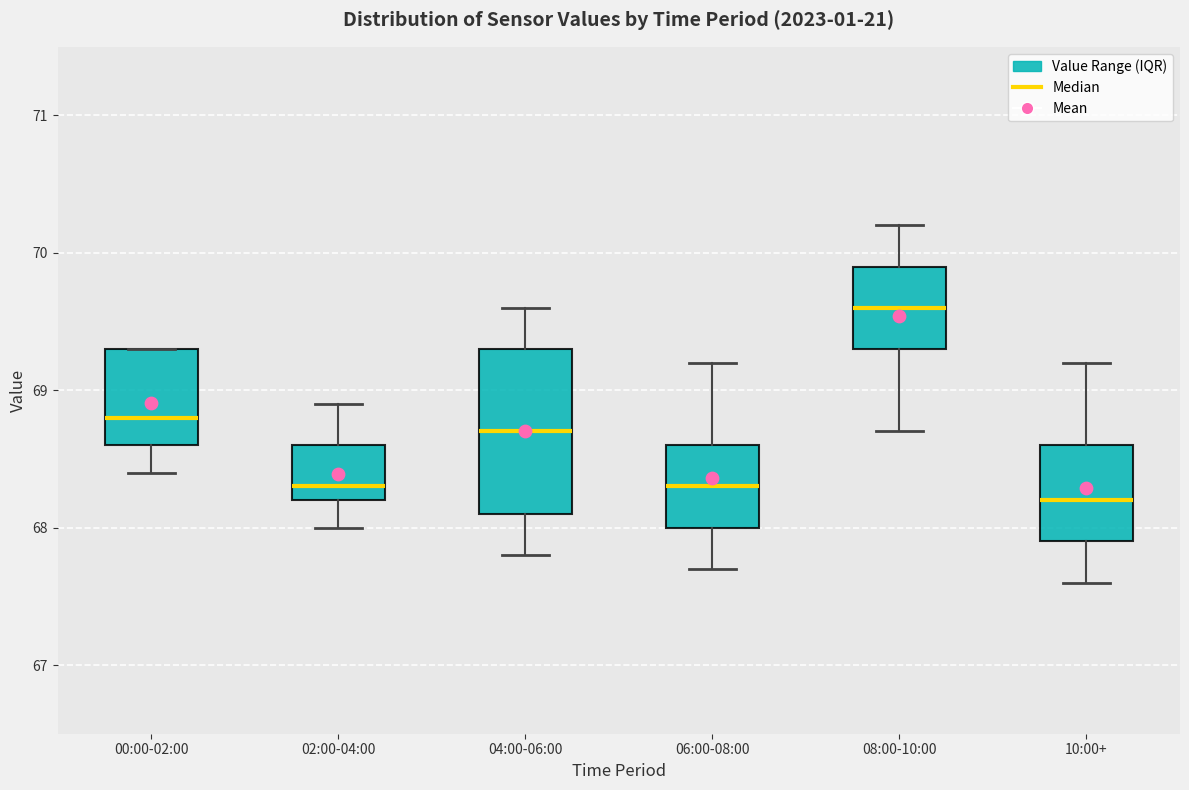

Reading left to right, read every box against the y-axis: the position of its median line, the range the box covers, and the ends of its whiskers. The values are not printed on the chart, so give them approximately, as read against the axis.

00:00-02:00: median 68.8, box 68.6 to 69.3, whiskers 68.4 to 69.3
02:00-04:00: median 68.3, box 68.2 to 68.6, whiskers 68.0 to 68.9
04:00-06:00: median 68.7, box 68.1 to 69.3, whiskers 67.8 to 69.6
06:00-08:00: median 68.3, box 68.0 to 68.6, whiskers 67.7 to 69.2
08:00-10:00: median 69.6, box 69.3 to 69.9, whiskers 68.7 to 70.2
10:00+: median 68.2, box 67.9 to 68.6, whiskers 67.6 to 69.2